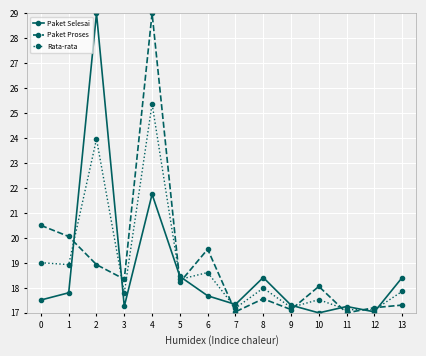

Between 6 and 10, which series saw the biggest shift?

Paket Proses